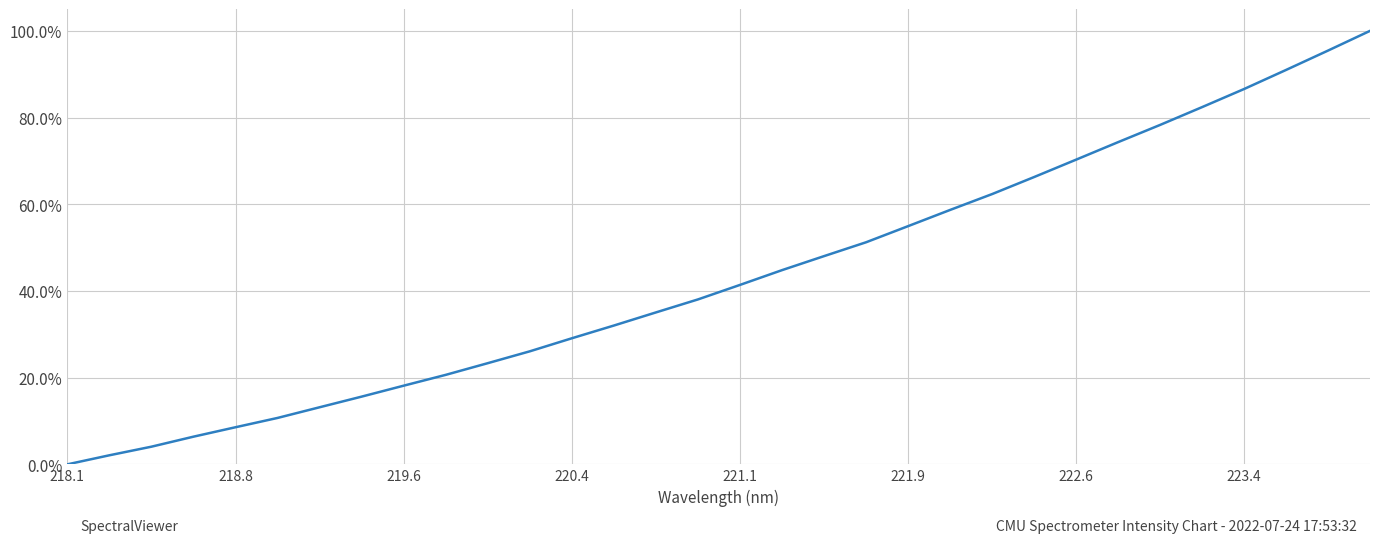

Does the chart display data point markers on the line(s)?

No